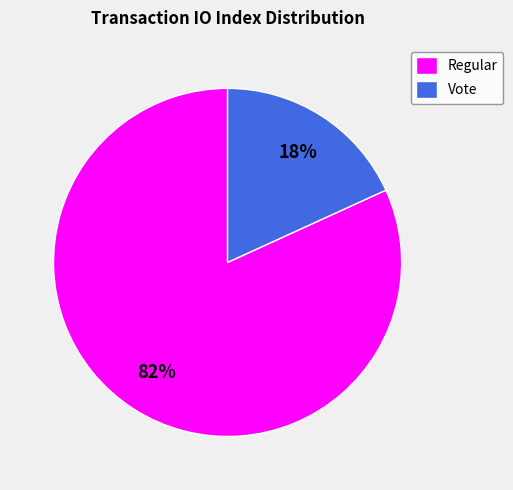

Do Vote and Regular together represent more than half of the pie?

Yes